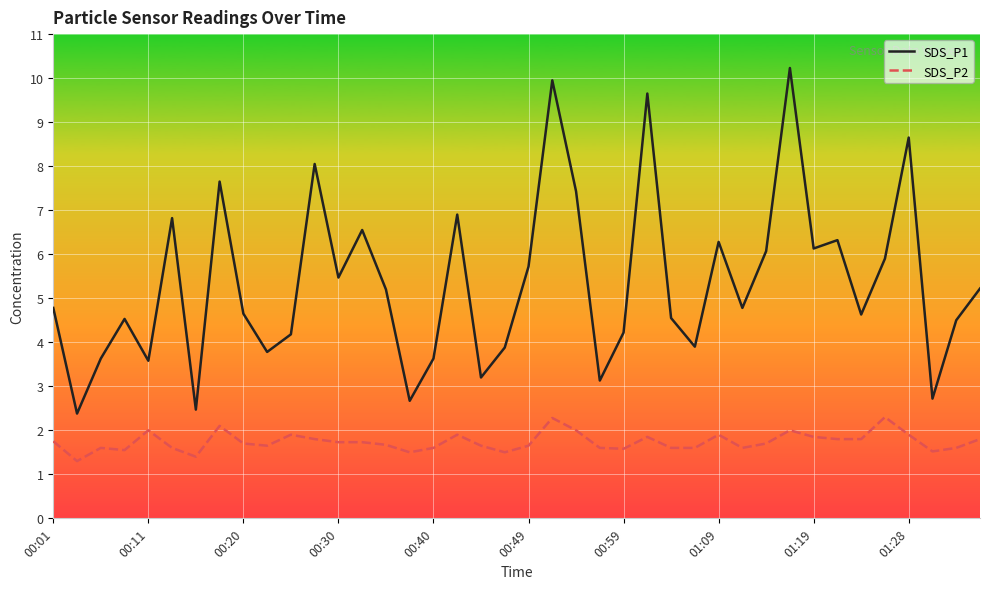

Which series has the largest total across all categories?

SDS_P1